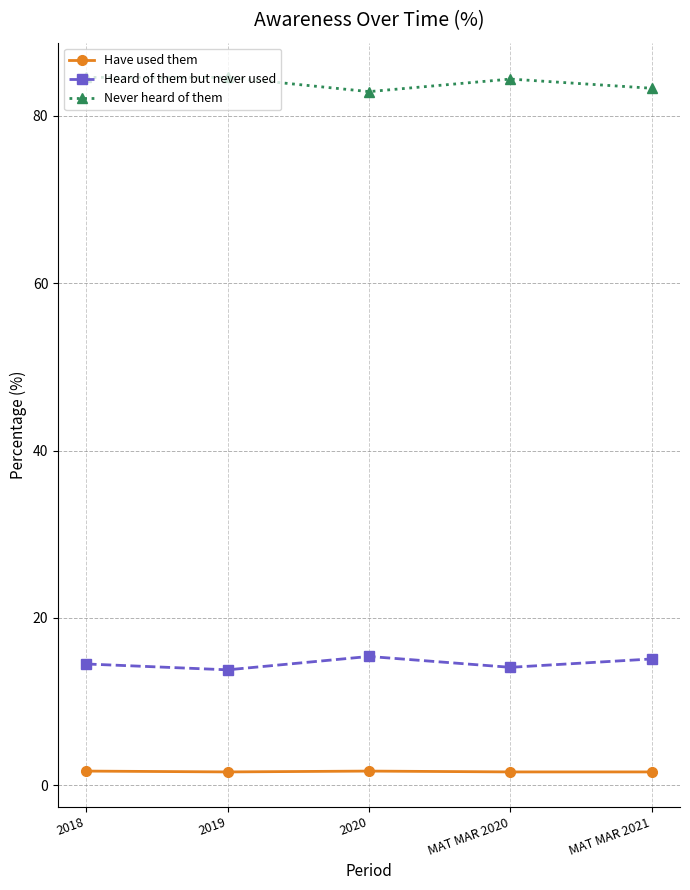

What position from the left is 2019?

2